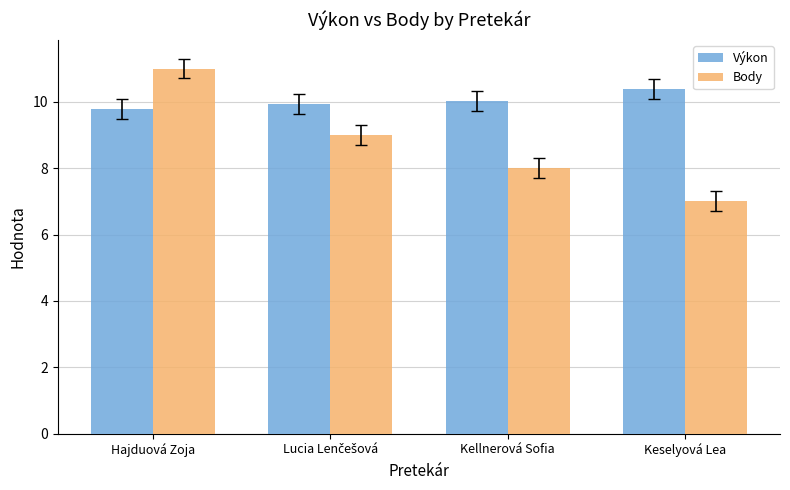

What is the difference between the highest and lowest values at Keselyová Lea?

3.4